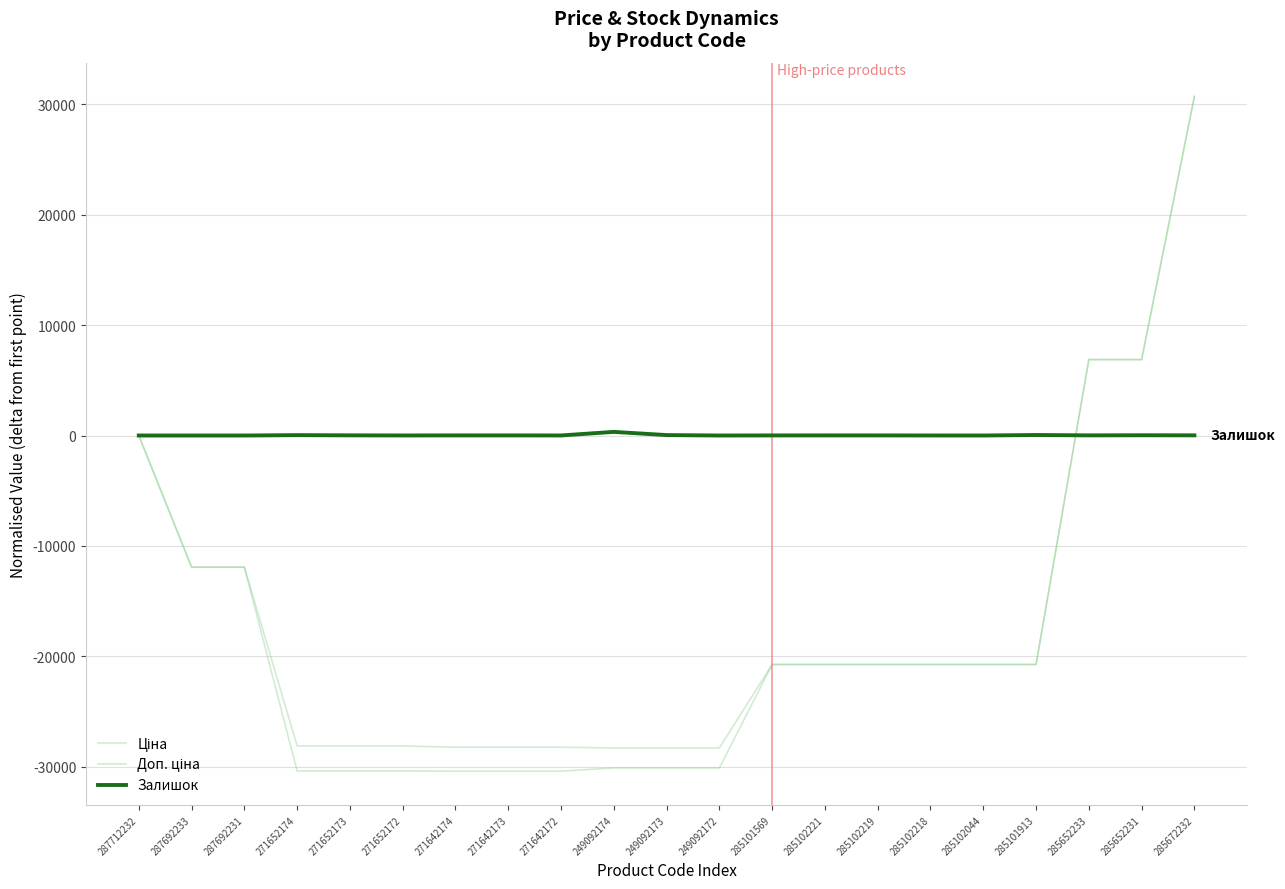

Does the chart display data point markers on the line(s)?

No